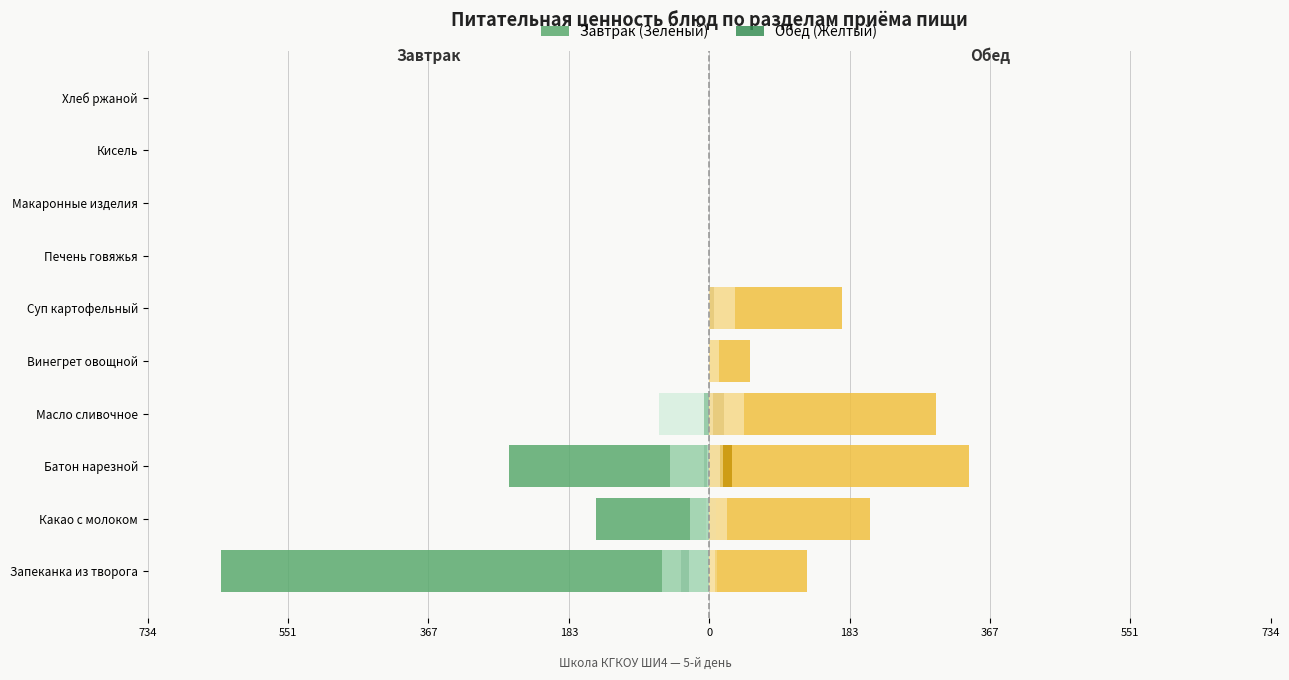

At which category does the chart reach its minimum across all series?

Кисель